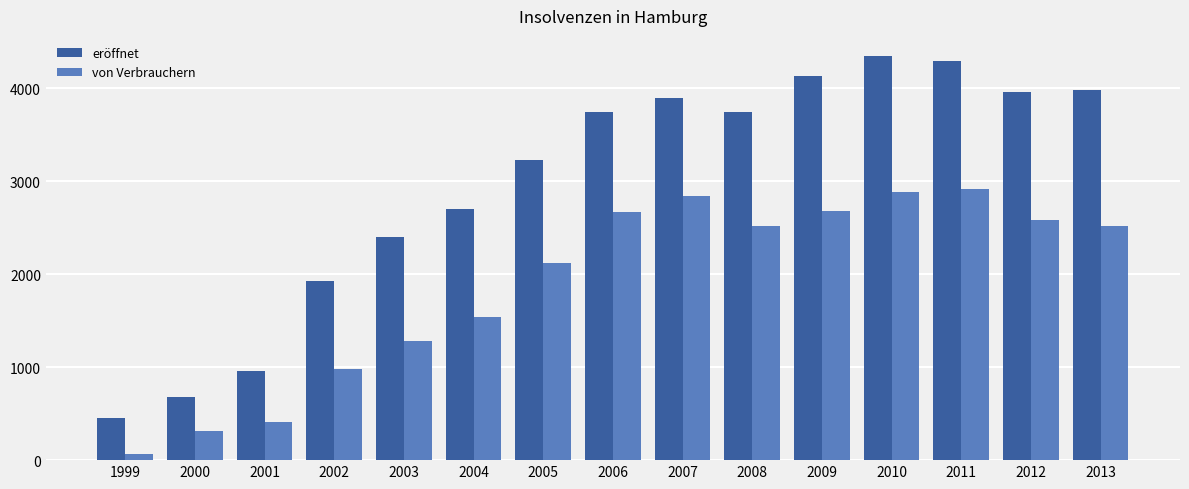

How many values in the eröffnet series are below 3741?

7